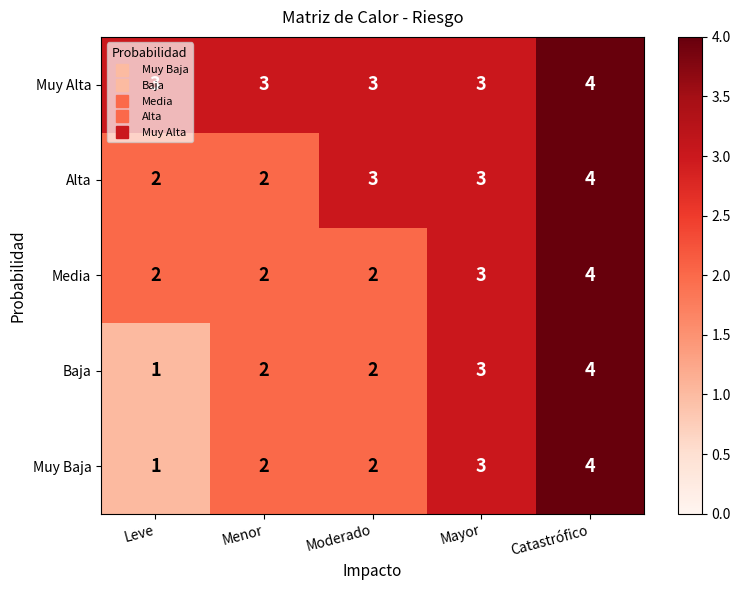

How many Muy Baja values are between 2 and 3?

3